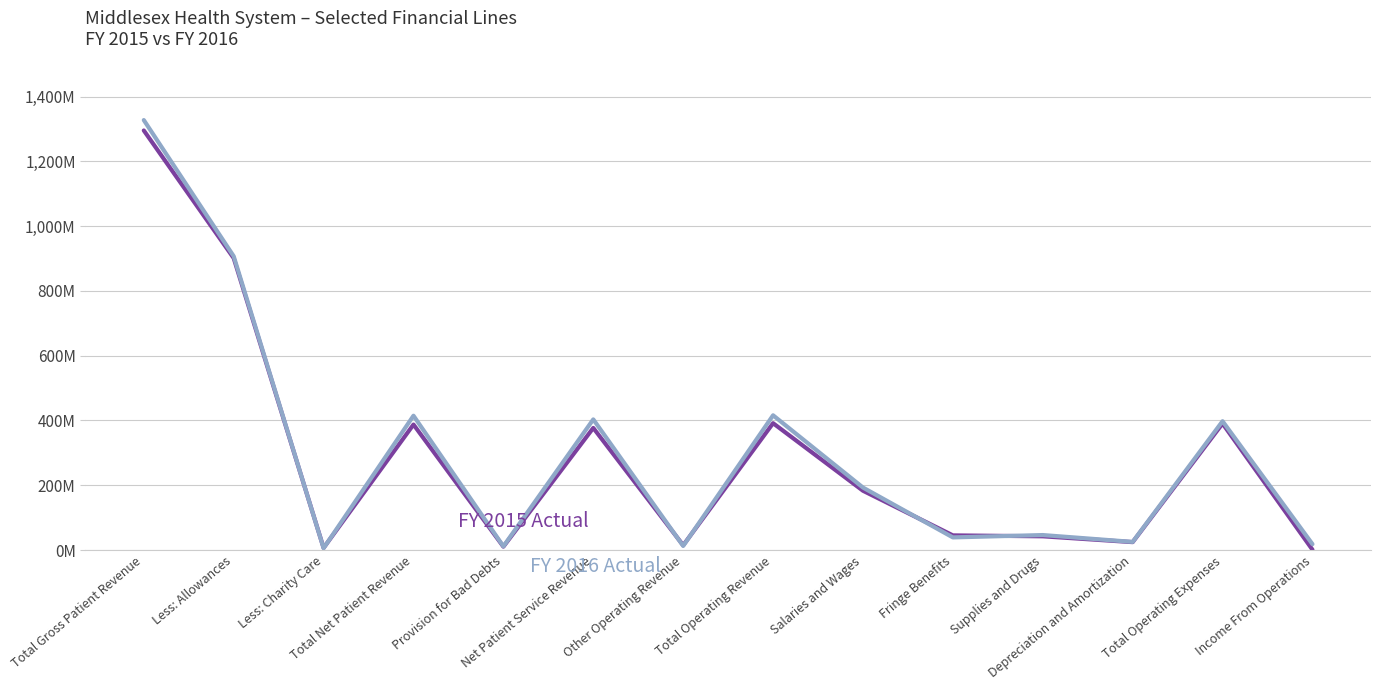

What is the label of the 8th point from the left?

Total Operating Revenue